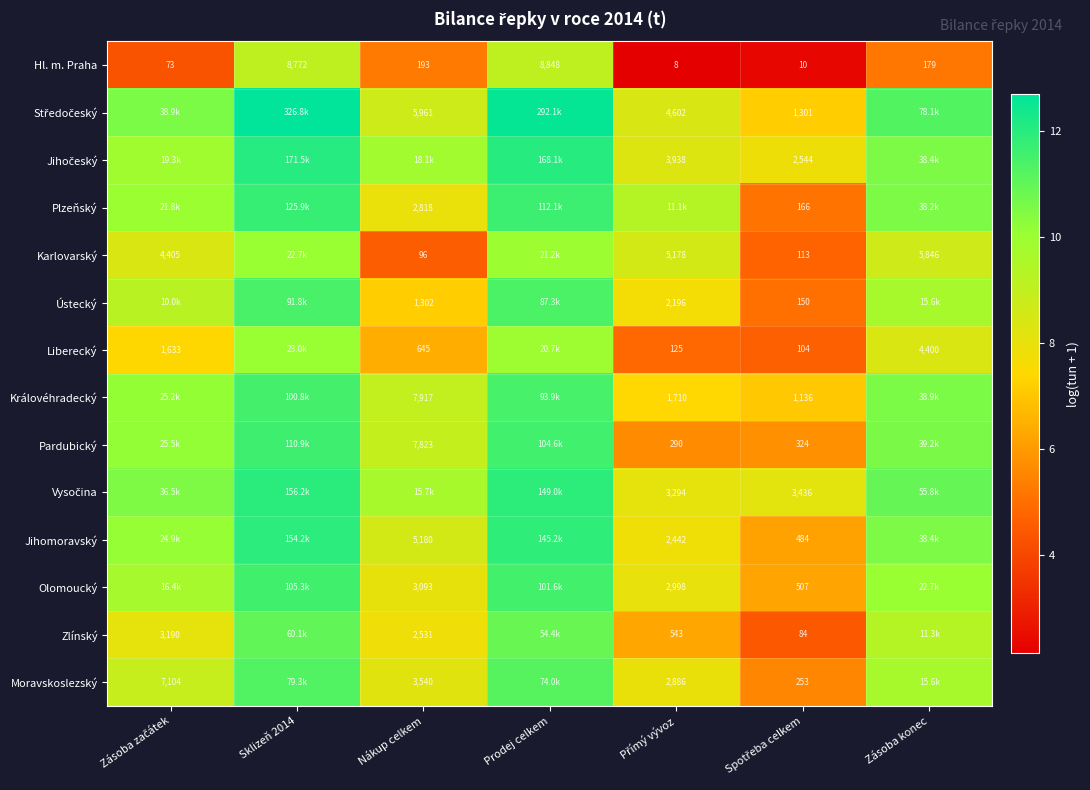

How many series are shown in this chart?

14